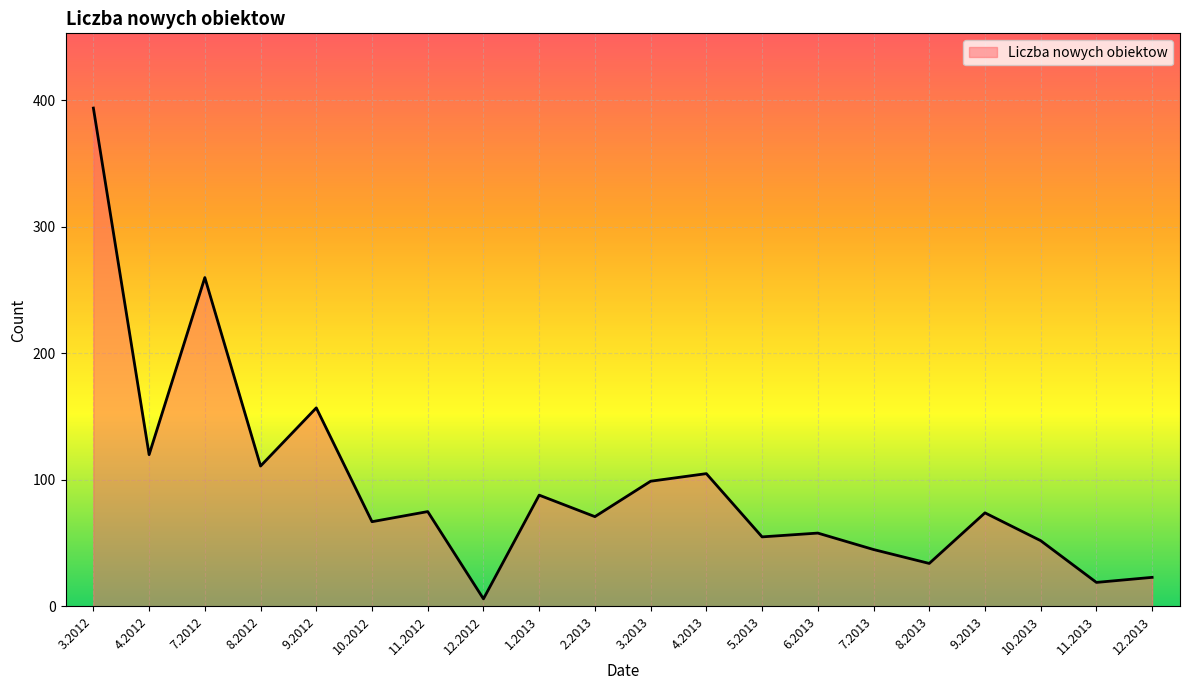

How many series are shown in this chart?

1